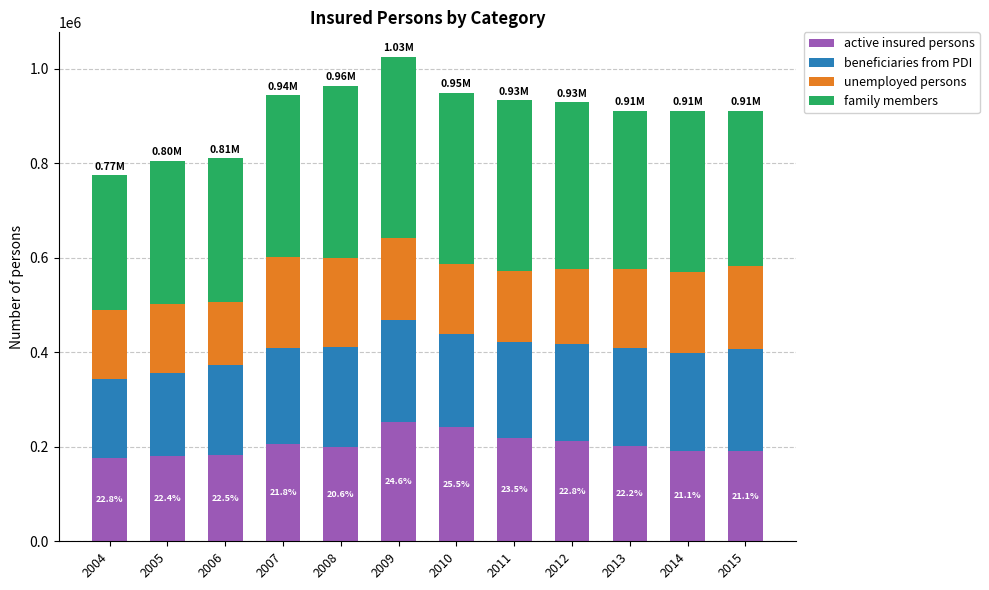

What is the total value across all series at 2006?

810007